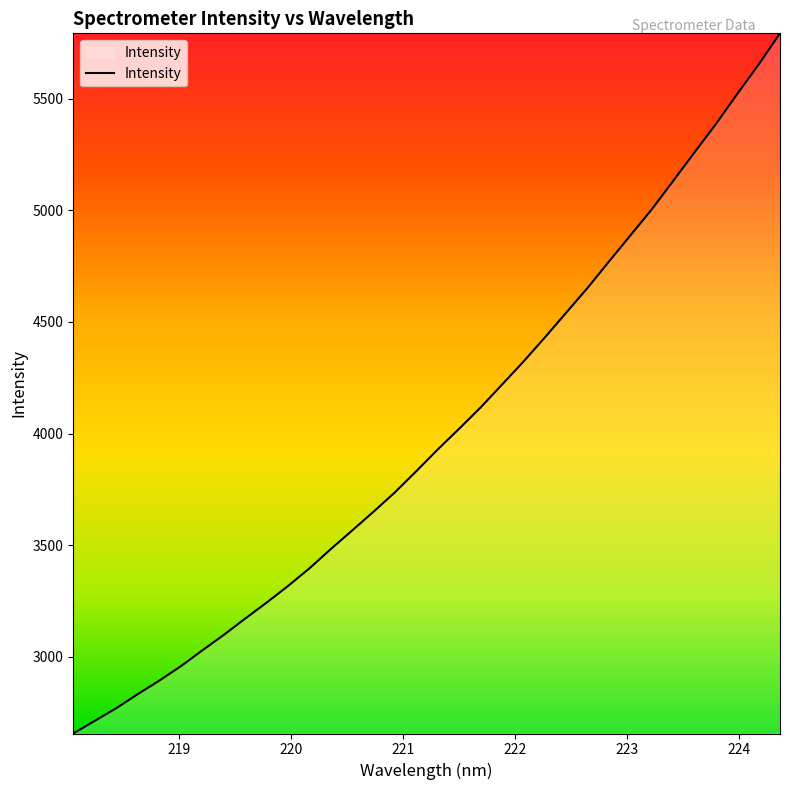

Reading left to right, transcribe all the data shown in this chart.

2657.1	2713.6	2770.0	2832.9	2893.1	2957.2	3028.0	3097.2	3170.3	3241.8	3316.2	3395.2	3481.7	3565.2	3649.4	3736.4	3831.2	3928.3	4021.2	4116.0	4218.4	4321.3	4429.4	4540.6	4651.7	4769.8	4886.4	5003.3	5130.5	5258.7	5385.6	5520.4	5652.2	5792.2